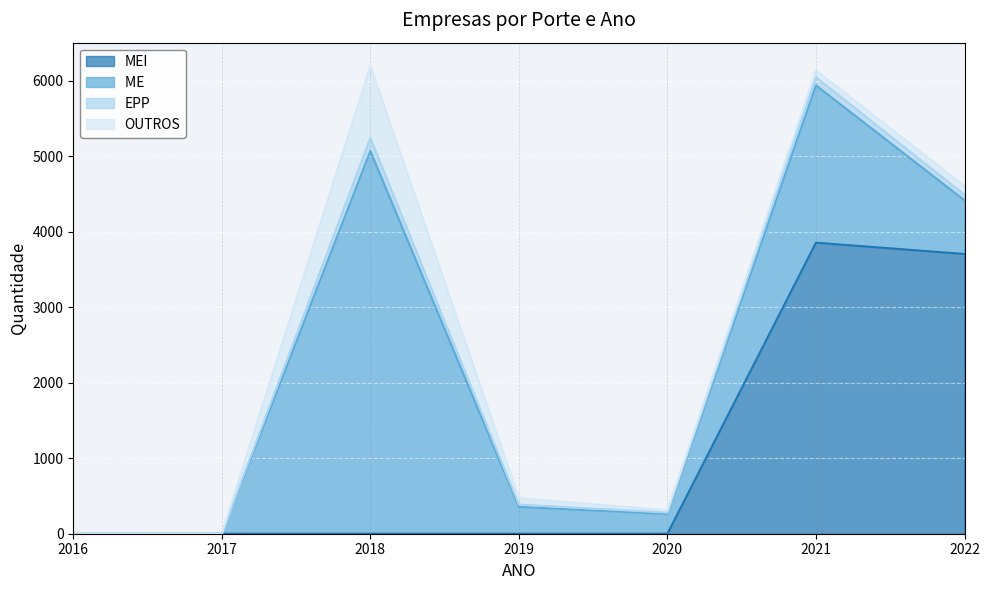

At which category is the sum across all series the highest?

2018